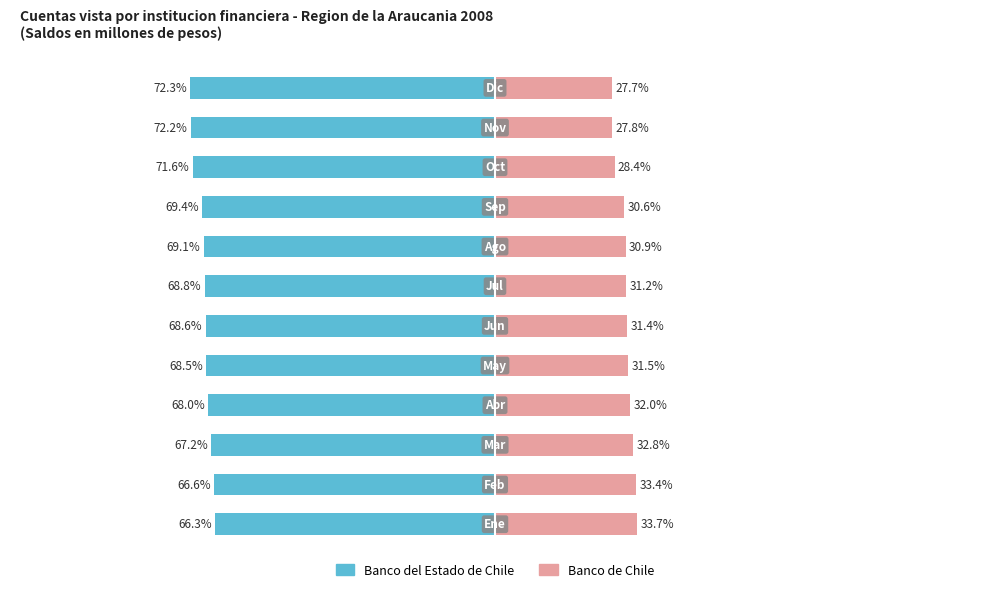

The value of Banco de Chile at 11 is 27.7. True or false?

True